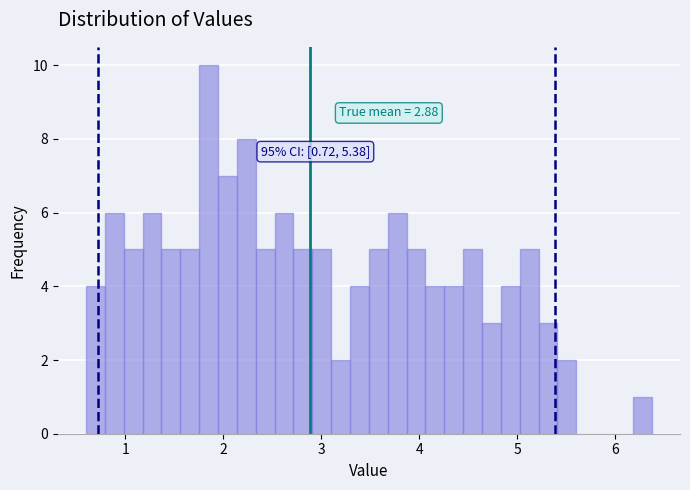

Around what value on the x-axis is the tallest bar? Give the approximate position of its centre, as read against the axis.

1.9